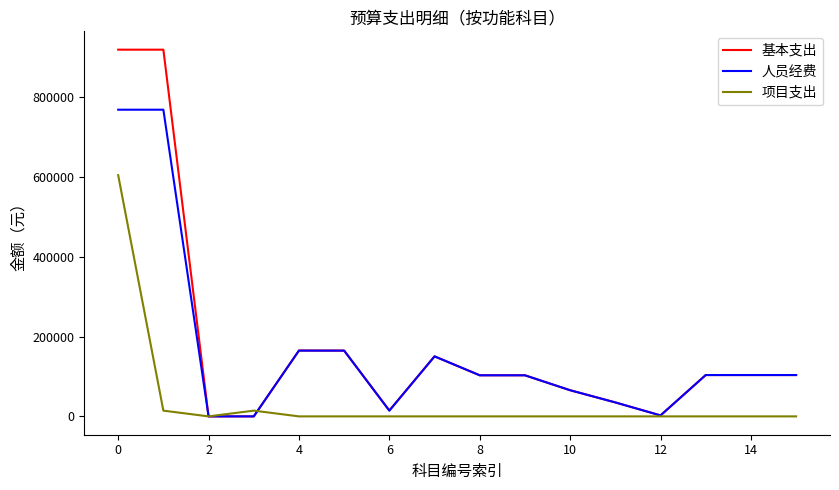

List the series in order of their peak value, highest first.

基本支出, 人员经费, 项目支出